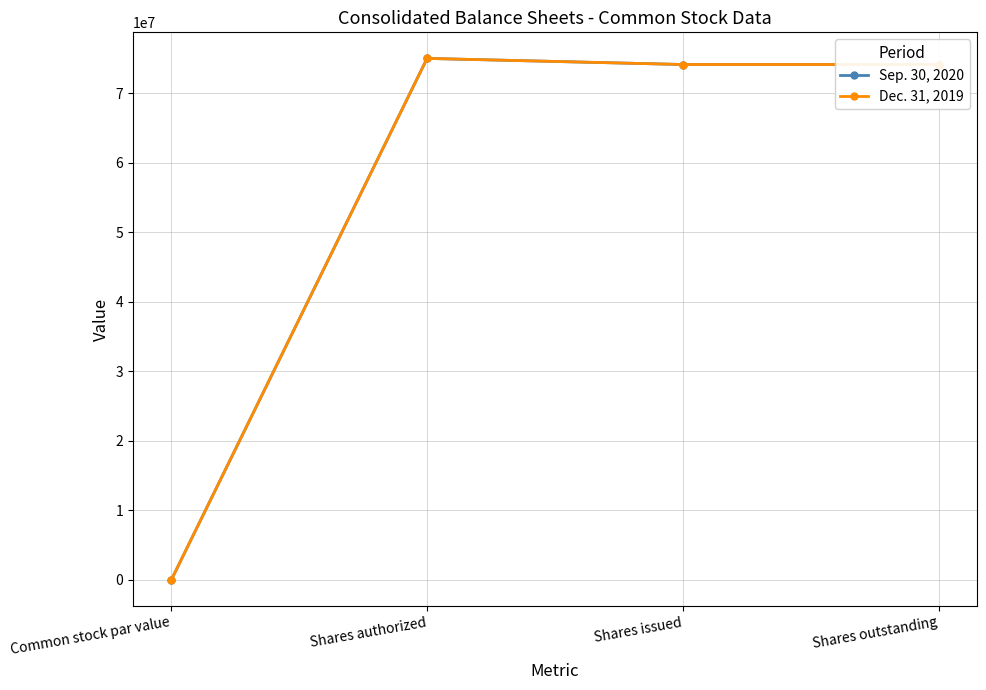

How many interior local peaks does the Dec. 31, 2019 series have?

1